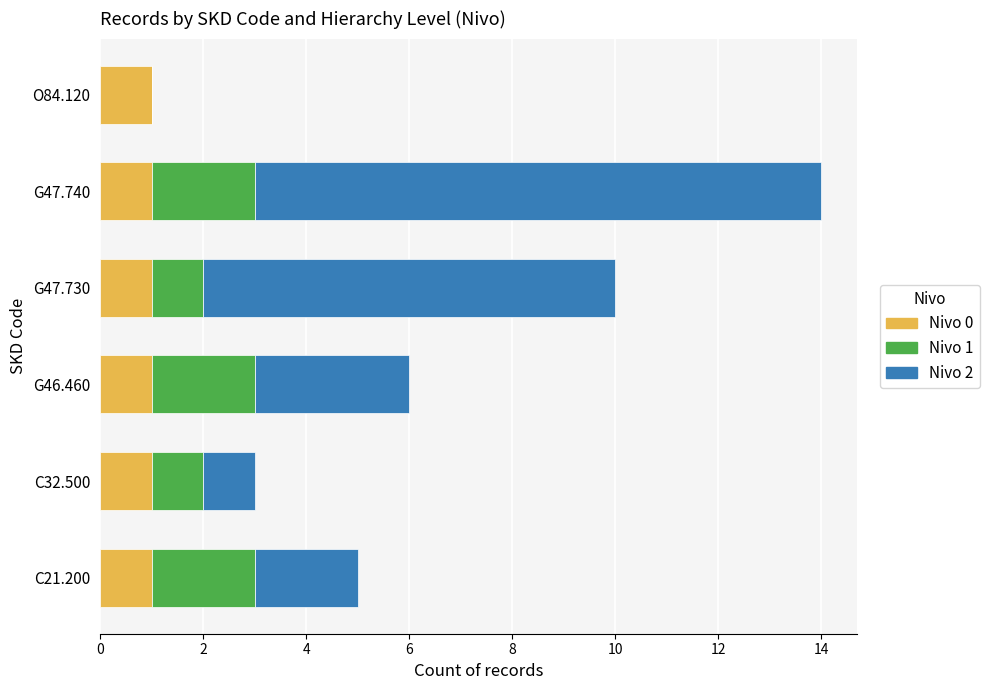

Is it true that Nivo 0 equals 1 at G47.730?

True